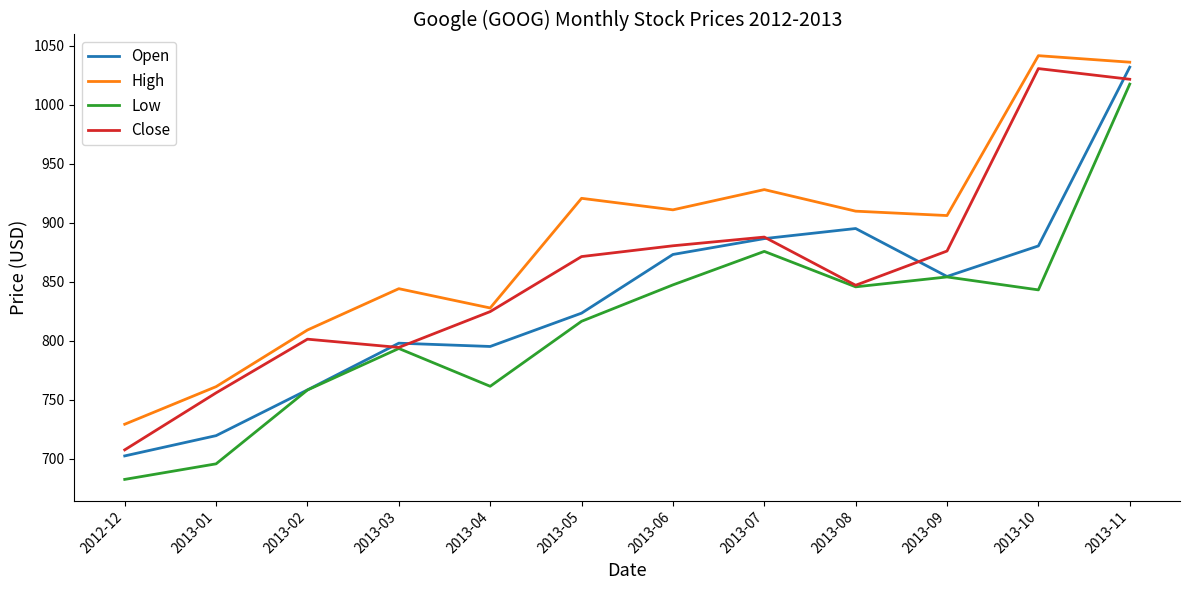

Is it true that Open equals 1281.9 at 2013-07?

False